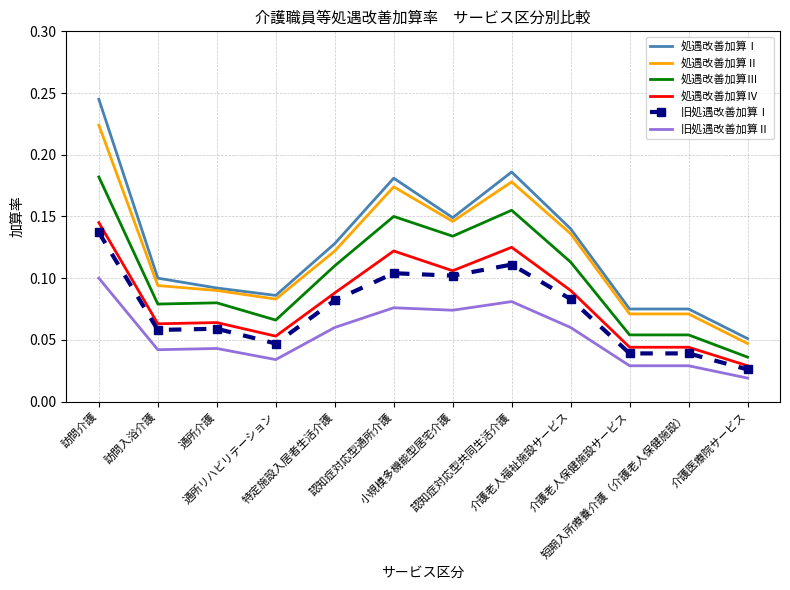

At how many categories does at least one series exceed 0?

12